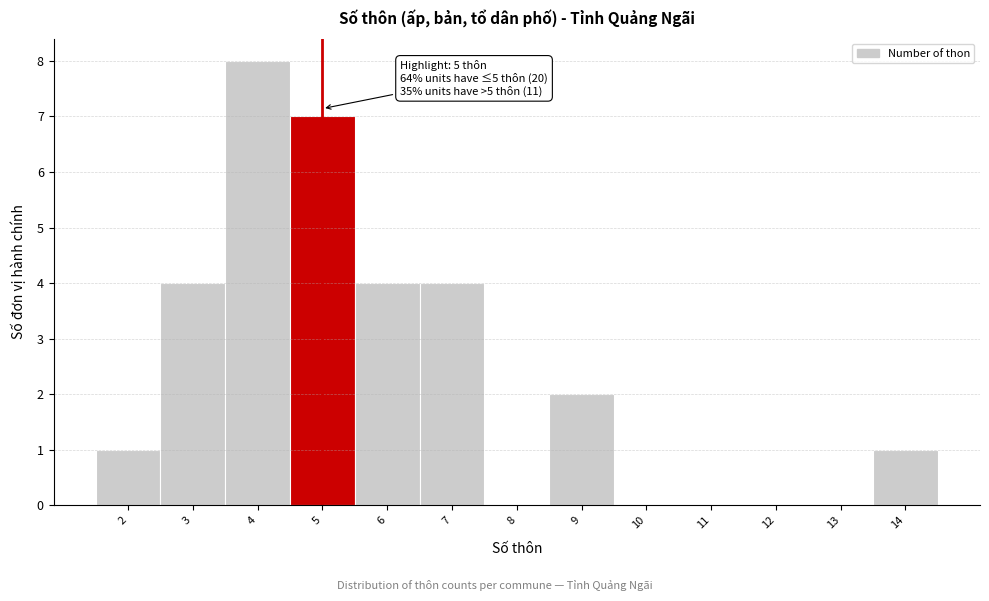

Which range on the x-axis has the tallest bar?

3.5 to 4.5